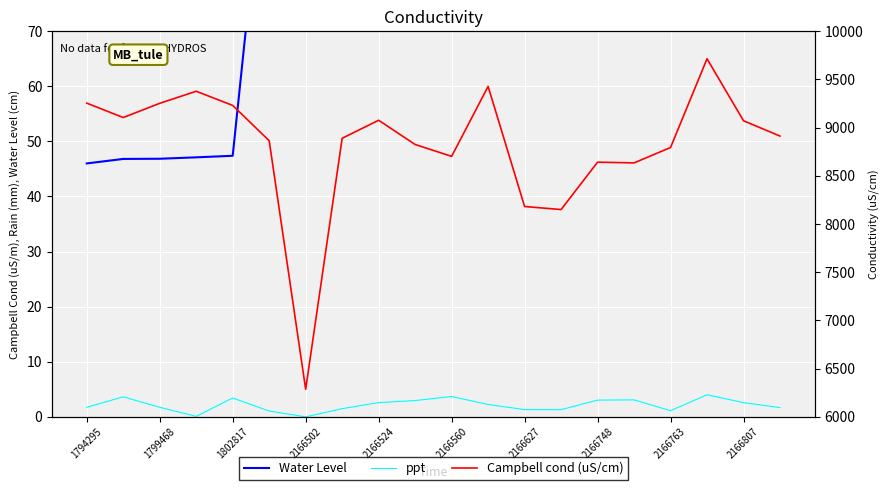

True or false: Campbell cond (uS/cm) has a value of 56.9 at 1794295.

True